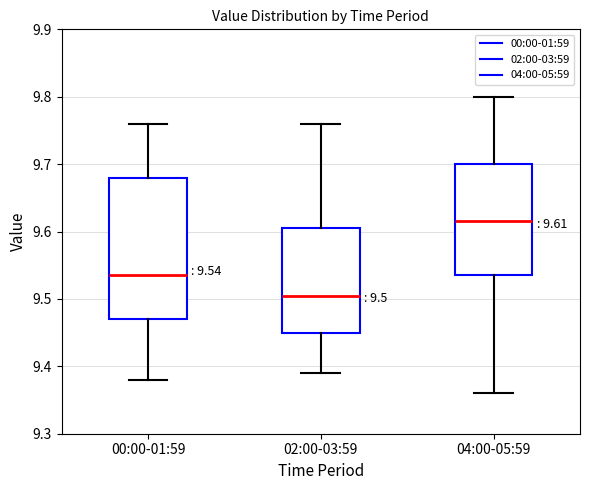

Comparing the boxes themselves (not the whiskers), which one is the tallest?

00:00-01:59